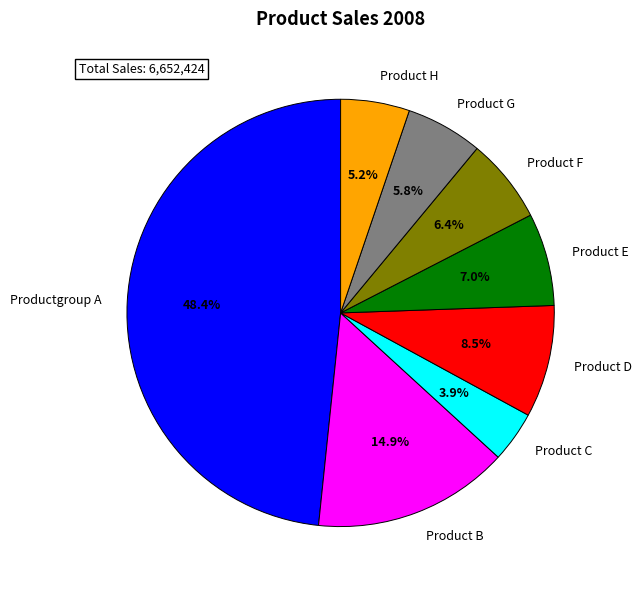

Count the number of slices in the pie.

8